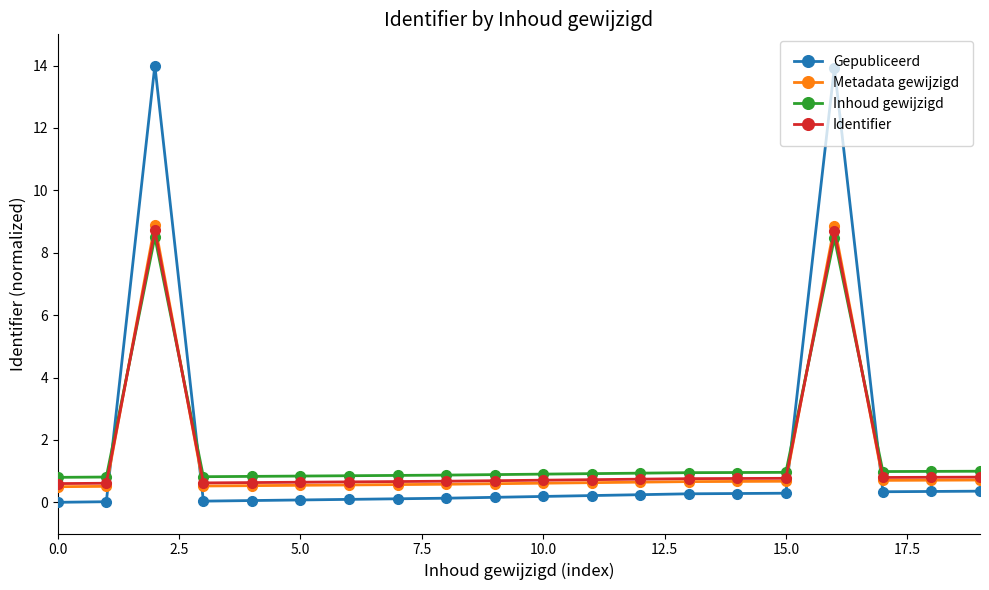

What are all the series names shown in the legend?

Gepubliceerd, Metadata gewijzigd, Inhoud gewijzigd, Identifier